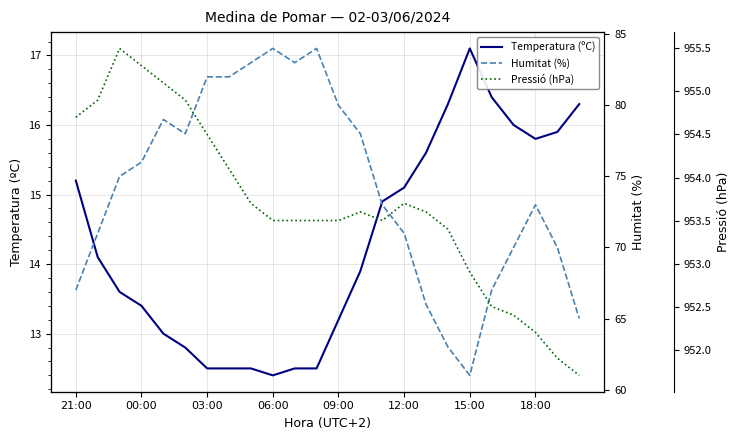

Reading right to left, extract all data points from this chart.

Temperatura (ºC): 16.3	15.9	15.8	16.0	16.4	17.1	16.3	15.6	15.1	14.9	13.9	13.2	12.5	12.5	12.4	12.5	12.5	12.5	12.8	13.0	13.4	13.6	14.1	15.2
Humitat (%): 65.0	70.0	73.0	70.0	67.0	61.0	63.0	66.0	71.0	73.0	78.0	80.0	84.0	83.0	84.0	83.0	82.0	82.0	78.0	79.0	76.0	75.0	71.0	67.0
Pressió (hPa): 951.7	951.9	952.2	952.4	952.5	952.9	953.4	953.6	953.7	953.5	953.6	953.5	953.5	953.5	953.5	953.7	954.1	954.5	954.9	955.1	955.3	955.5	954.9	954.7